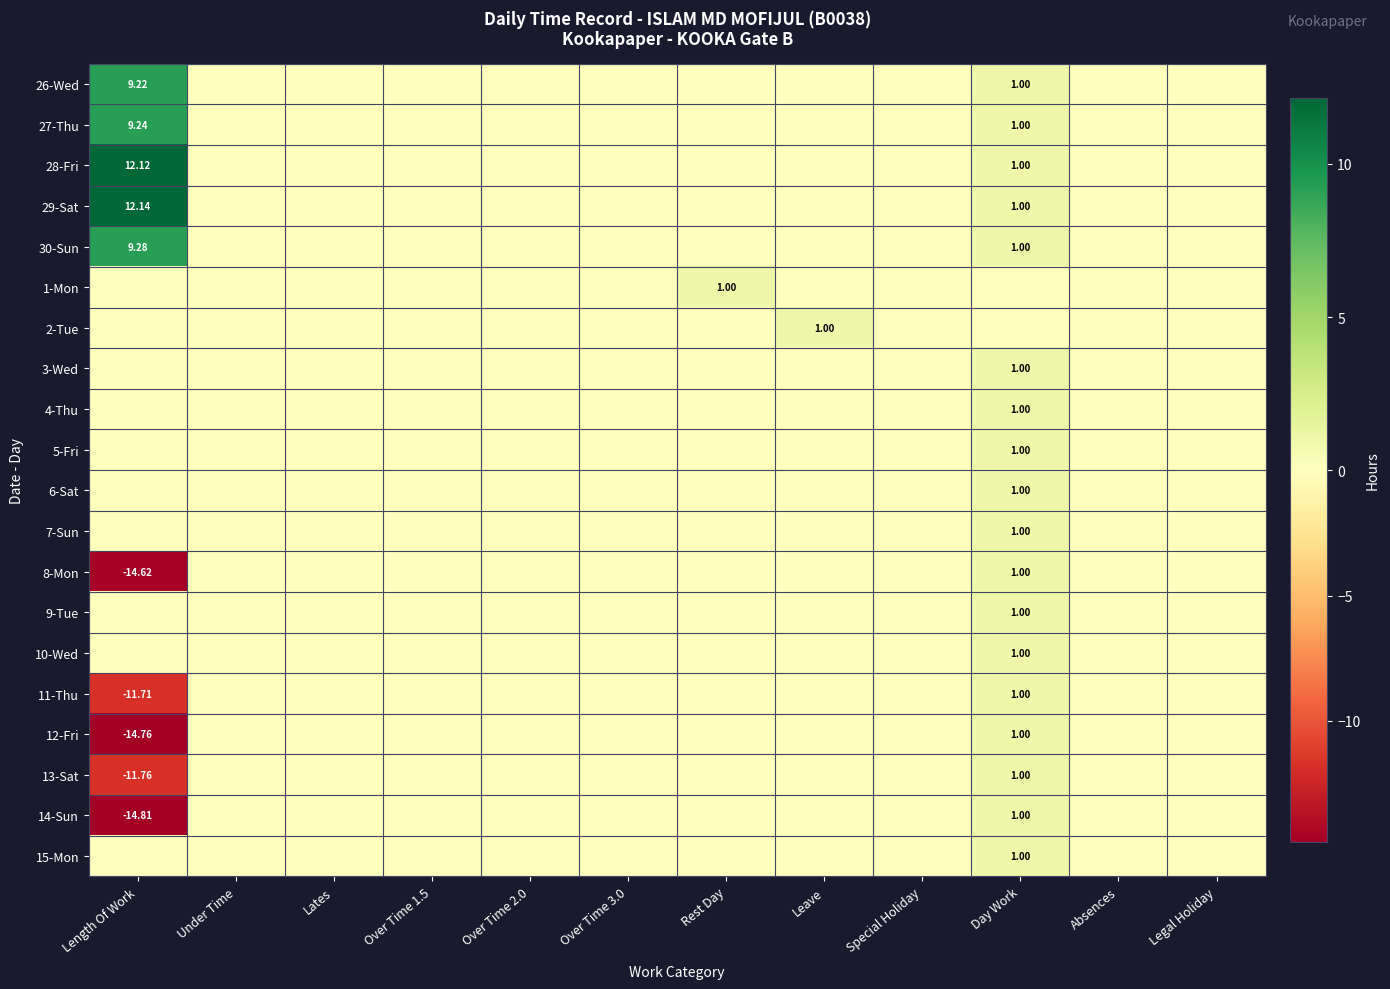

Is the value of 9-Tue at Rest Day greater than the value of 5-Fri at Leave?

No